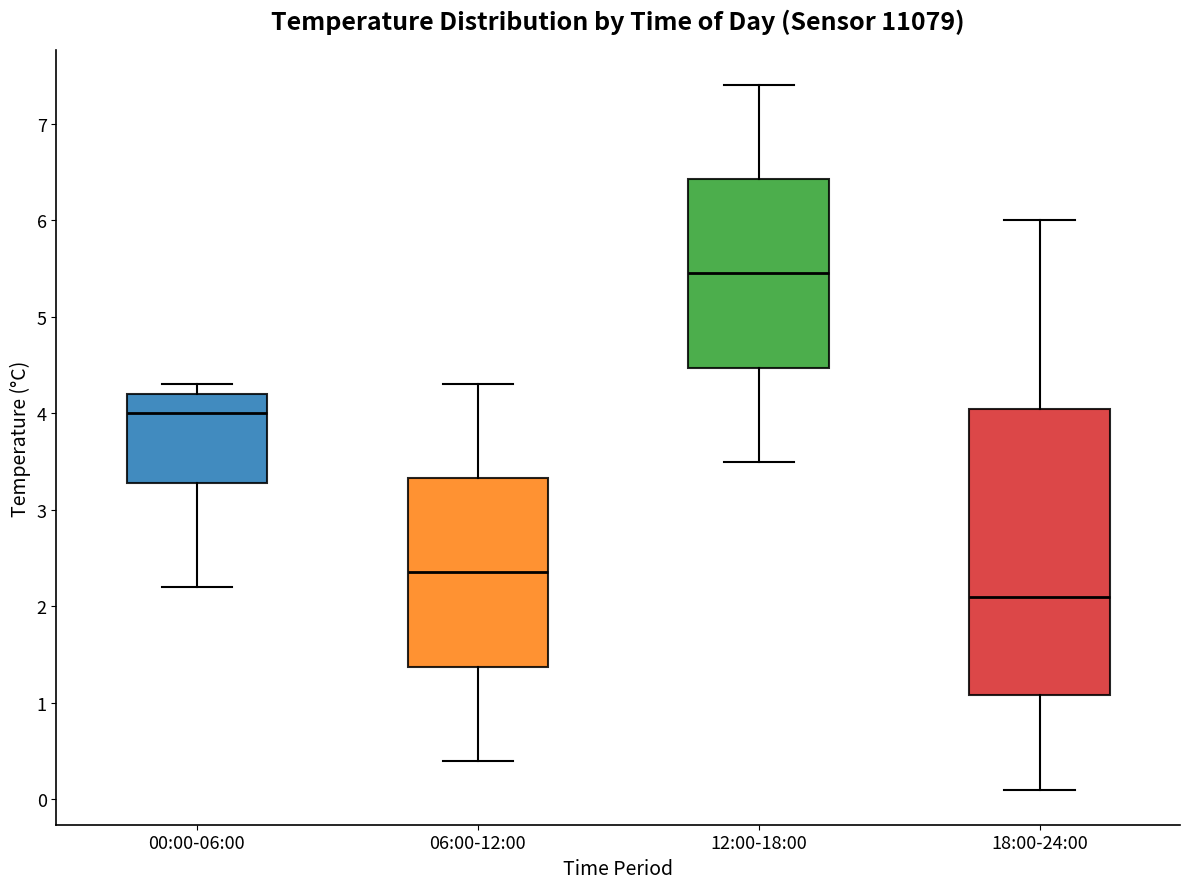

Which box has the lowest median line?

18:00-24:00